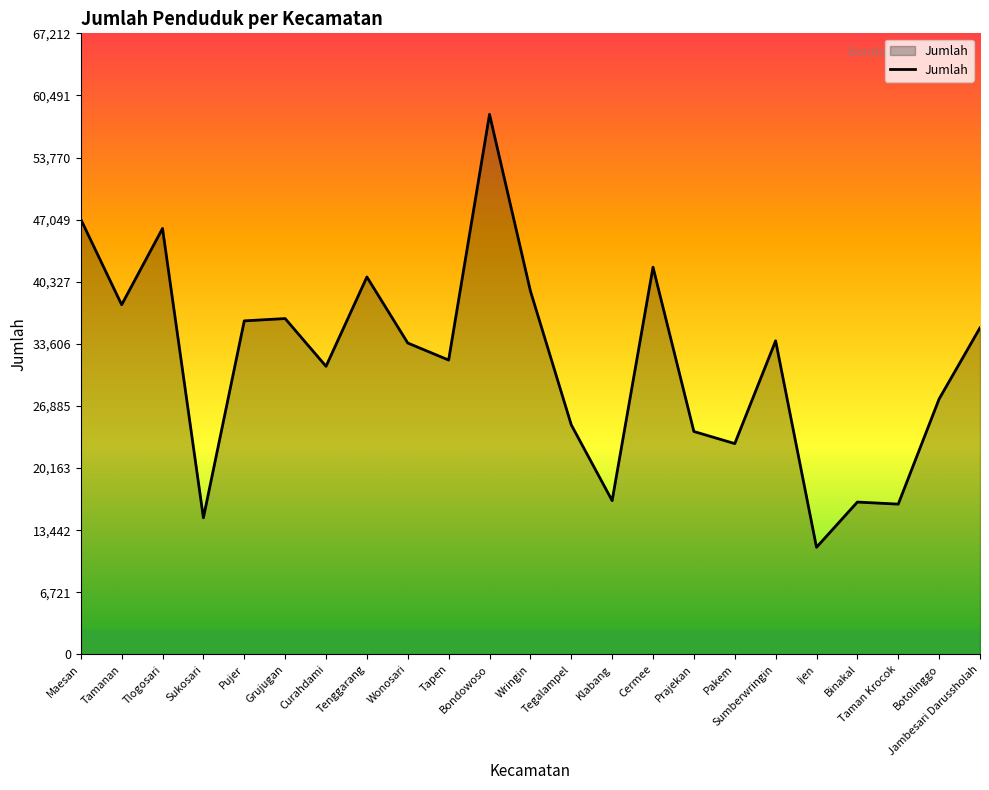

What value does the data have at Tapen, to the nearest 50?

31850